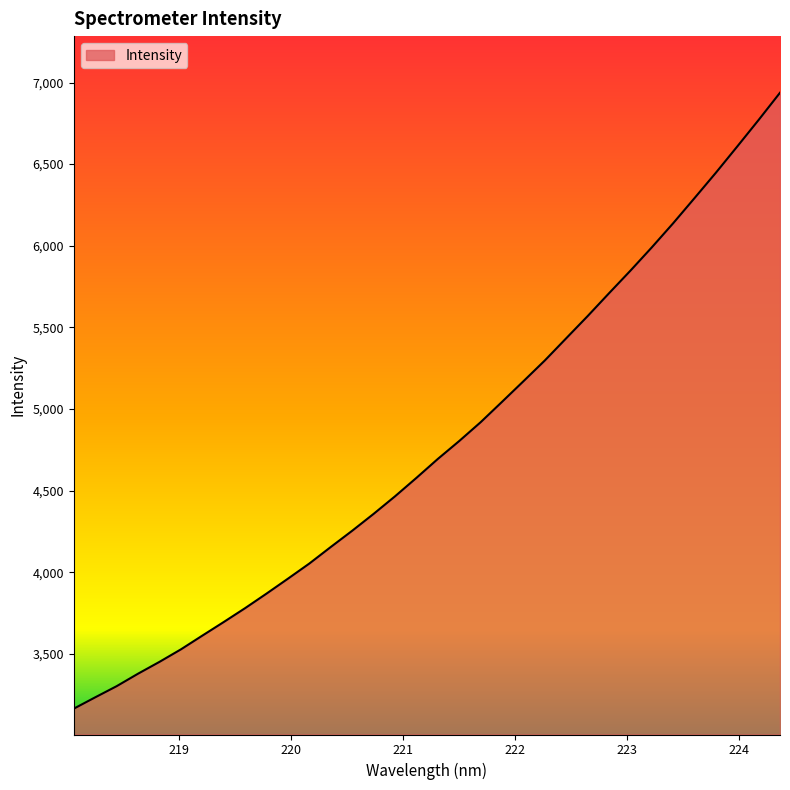

What is the minimum value shown in the chart?

3164.6